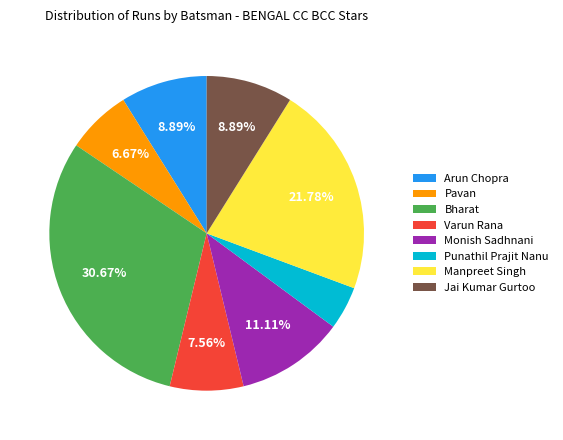

Approximately how many times larger is the value at Pavan compared to Arun Chopra?

0.8